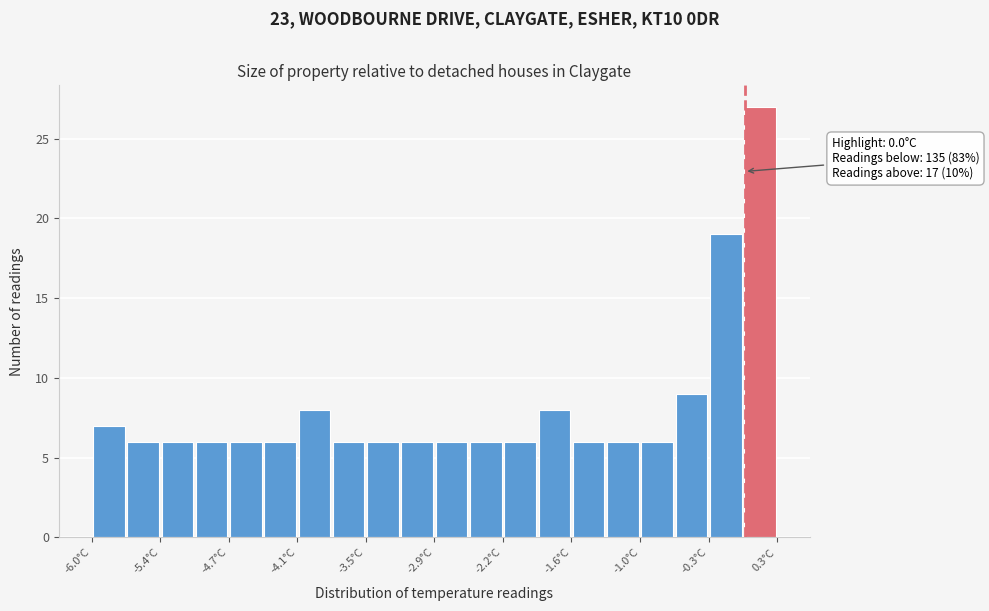

Around what value on the x-axis is the tallest bar? Give the approximate position of its centre, as read against the axis.

0.1